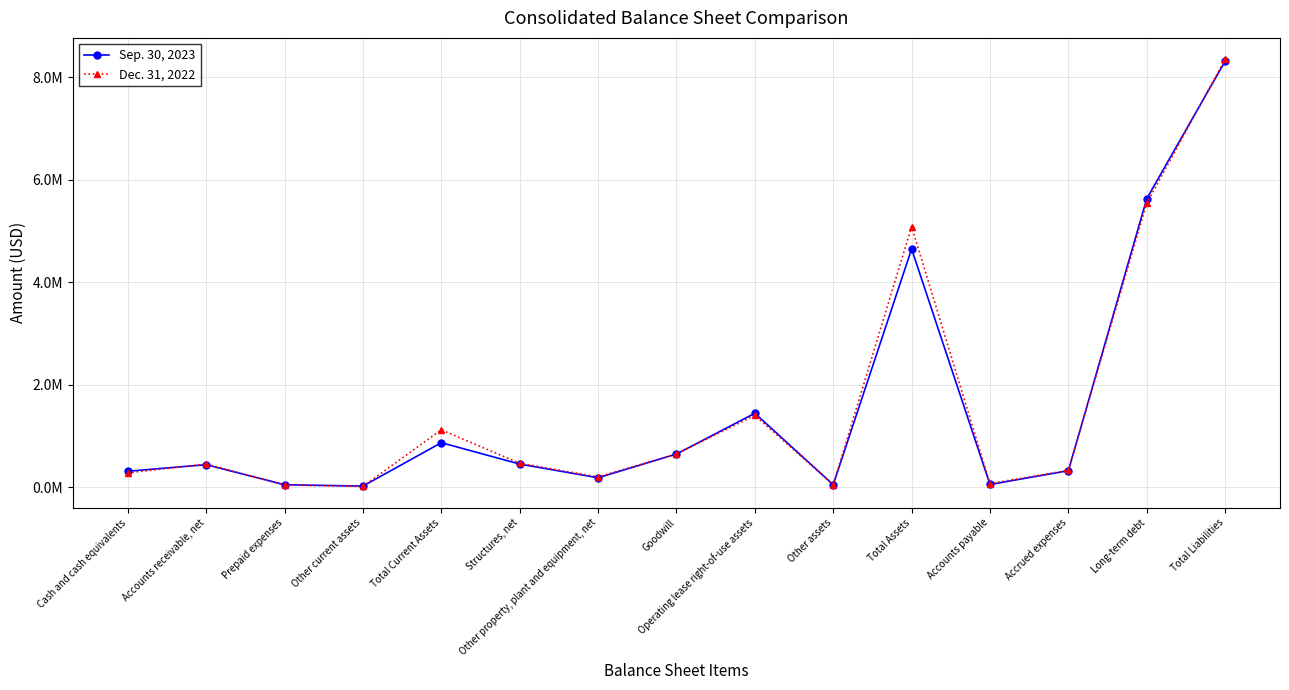

What are all the series names shown in the legend?

Sep. 30, 2023, Dec. 31, 2022